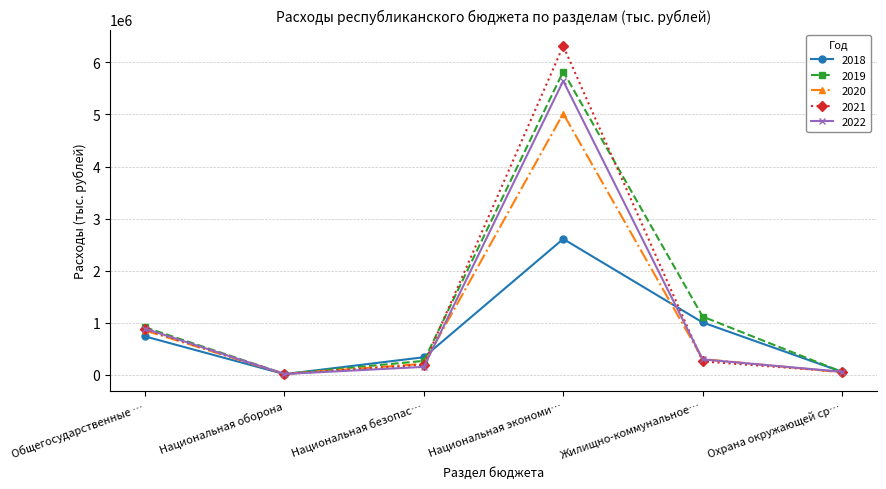

What is the difference between the highest and lowest values at Национальная безопас…?

185516.7